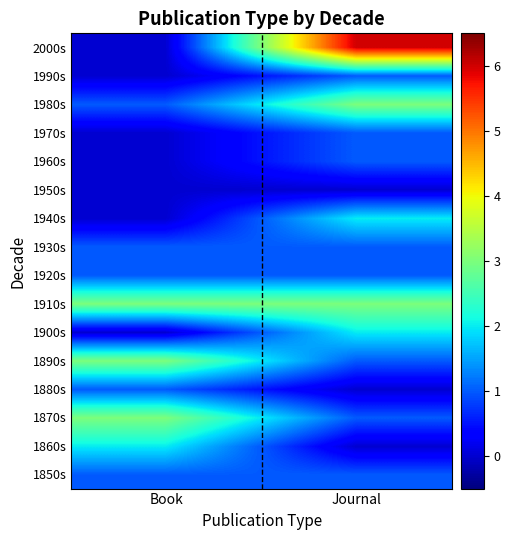

What is the total value across all series at Book?

16